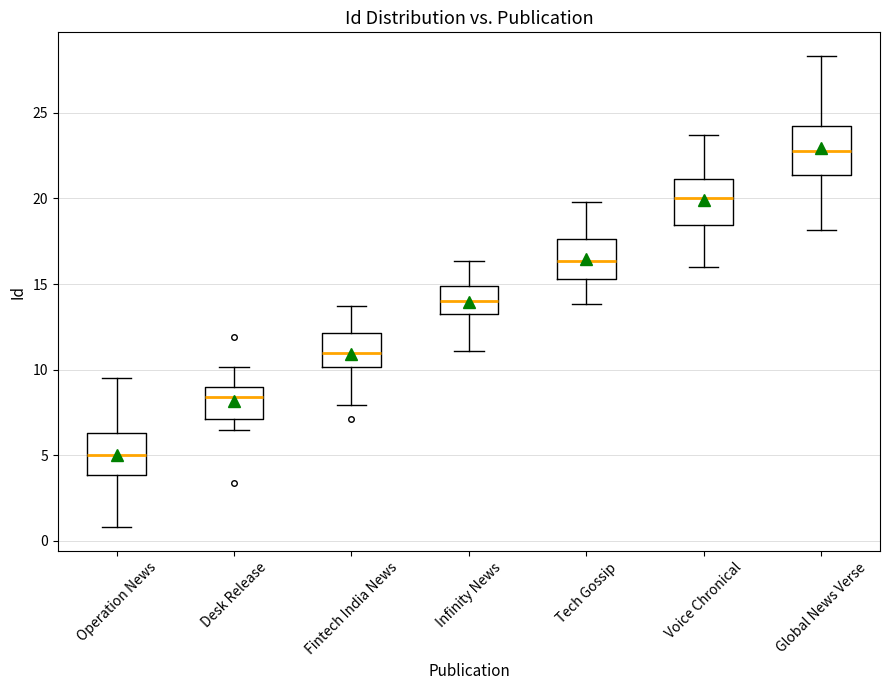

Where does the upper whisker of the box for Global News Verse end on the y-axis? The values are not printed on the chart, so give them approximately, as read against the axis.

28.5